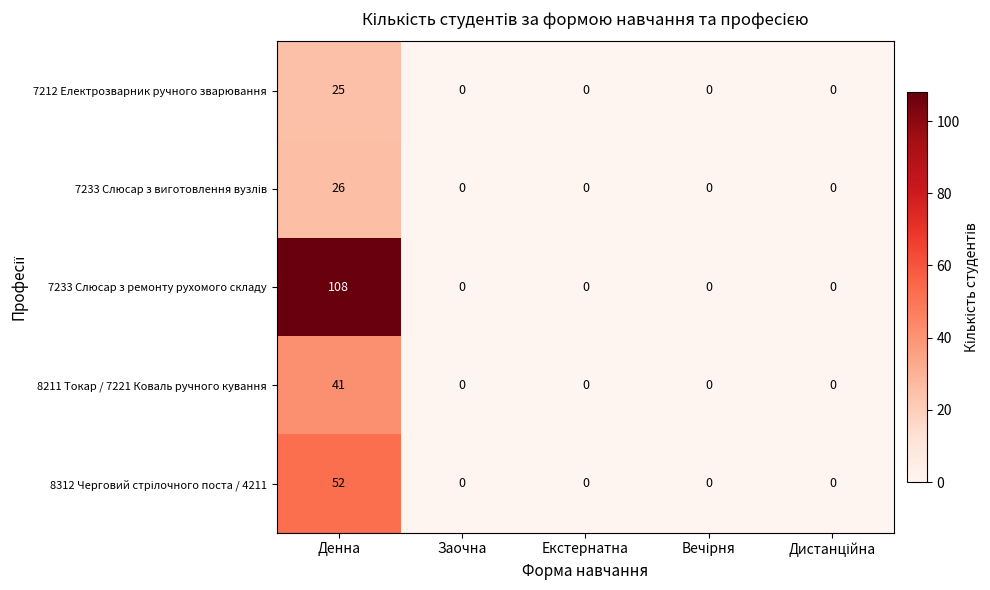

The value of 7212 Електрозварник ручного зварювання at Денна is 42. True or false?

False